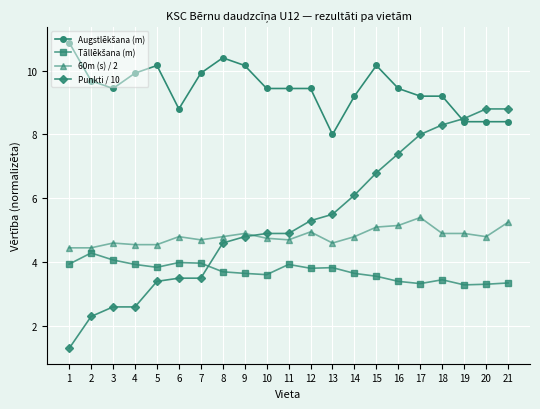

What is the total value across all series at 21?

25.8